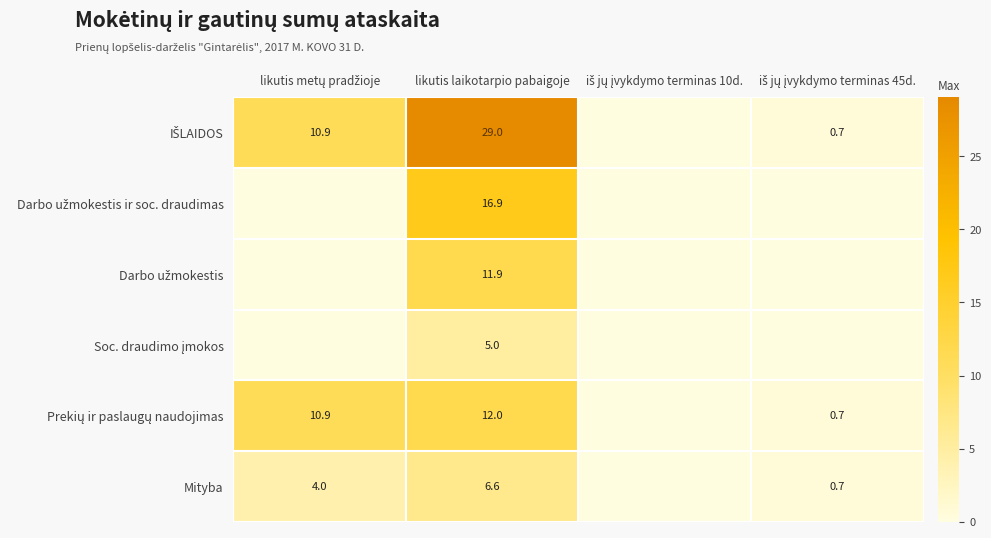

What is the spread (max minus min) of values at likutis laikotarpio pabaigoje?

24.0